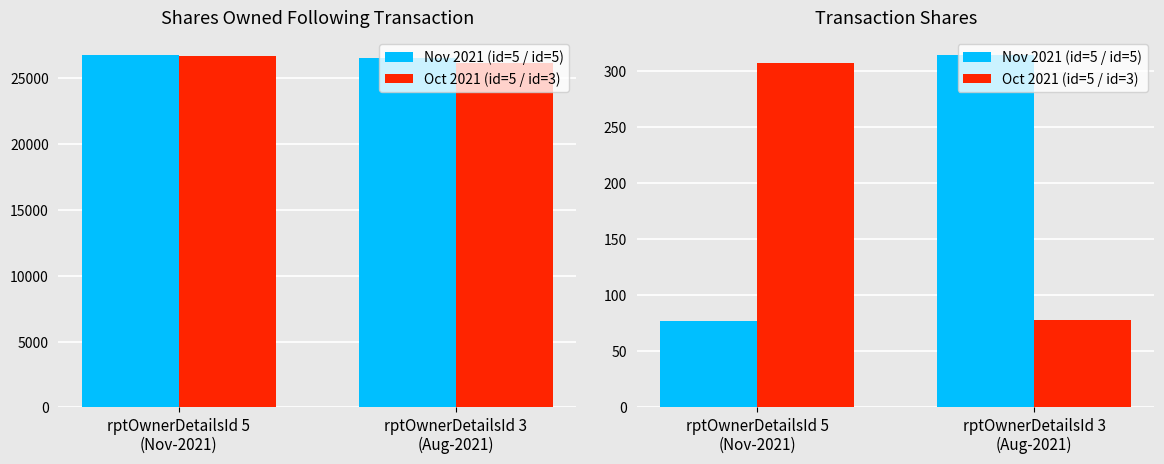

True or false: Oct 2021 (id=5 / id=3) has a value of 129 at rptOwnerDetailsId 5
(Nov-2021).

False